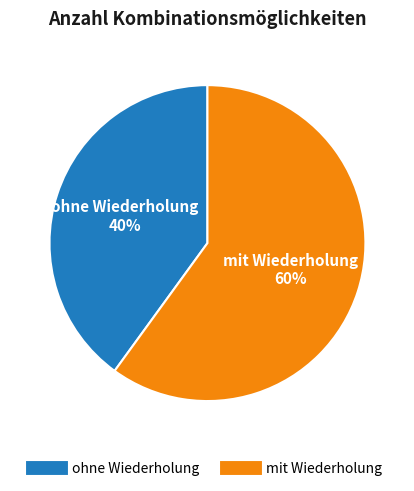

Combined, do ohne Wiederholung and mit Wiederholung account for over 50%?

Yes